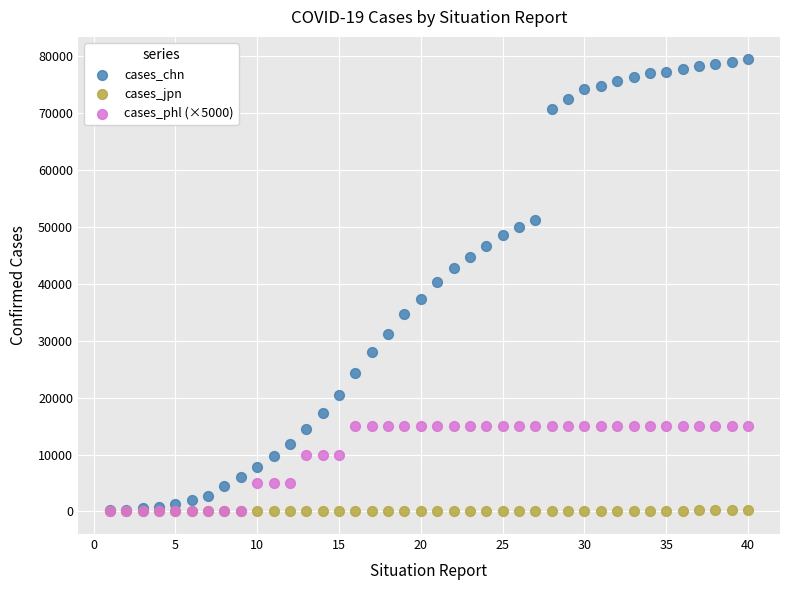

Which series has the widest spread of Y values?

cases_chn